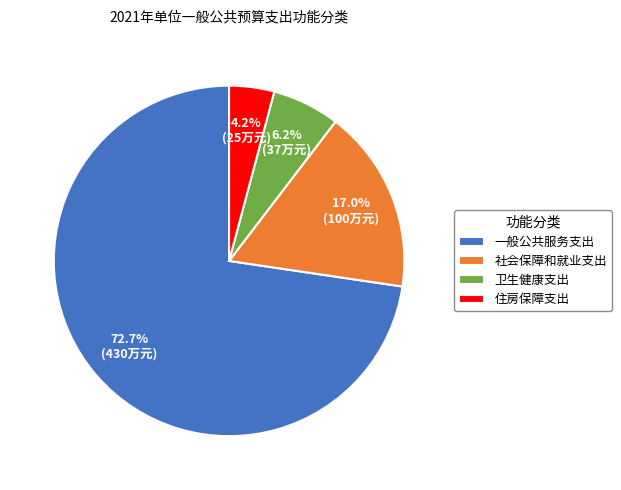

Which slice is the largest?

一般公共服务支出